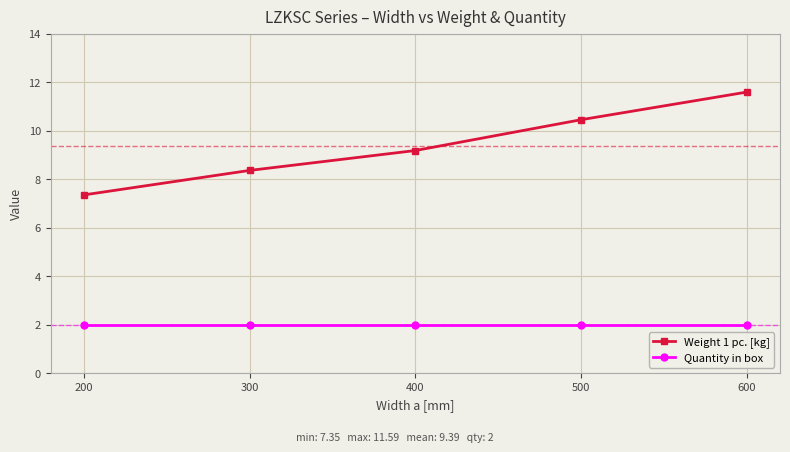

What is the value of the Weight 1 pc. [kg] point at the 3rd from the left?

9.2